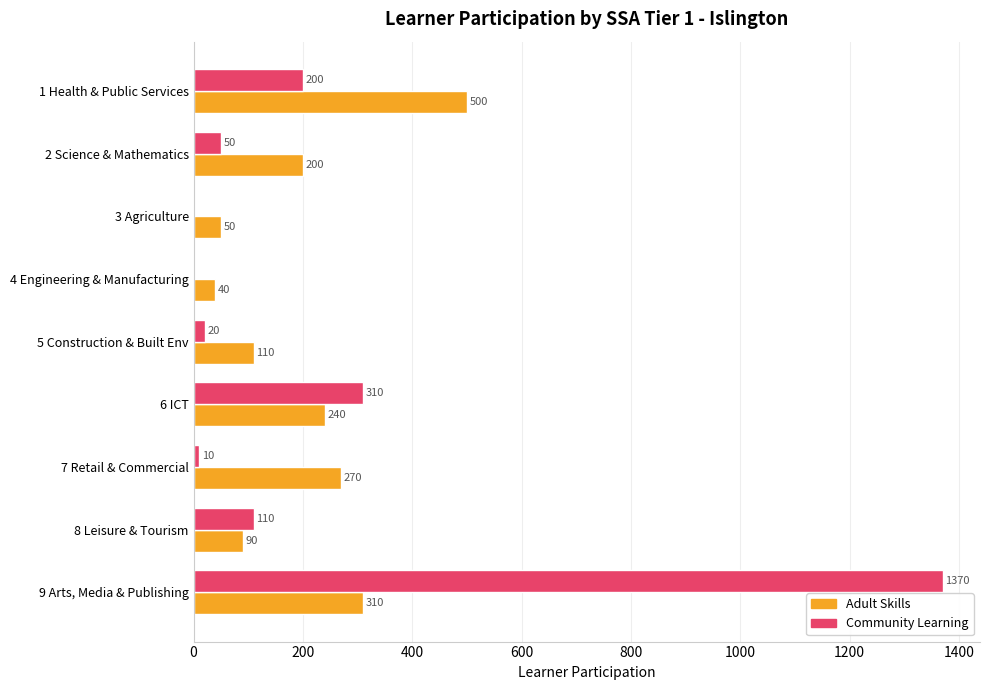

What is the sum of the Adult Skills values at 7 Retail & Commercial and 6 ICT?

510